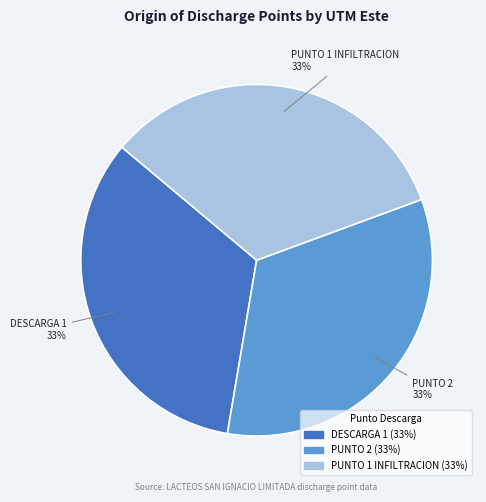

To the nearest percent, what portion does PUNTO 1 INFILTRACION represent?

33%